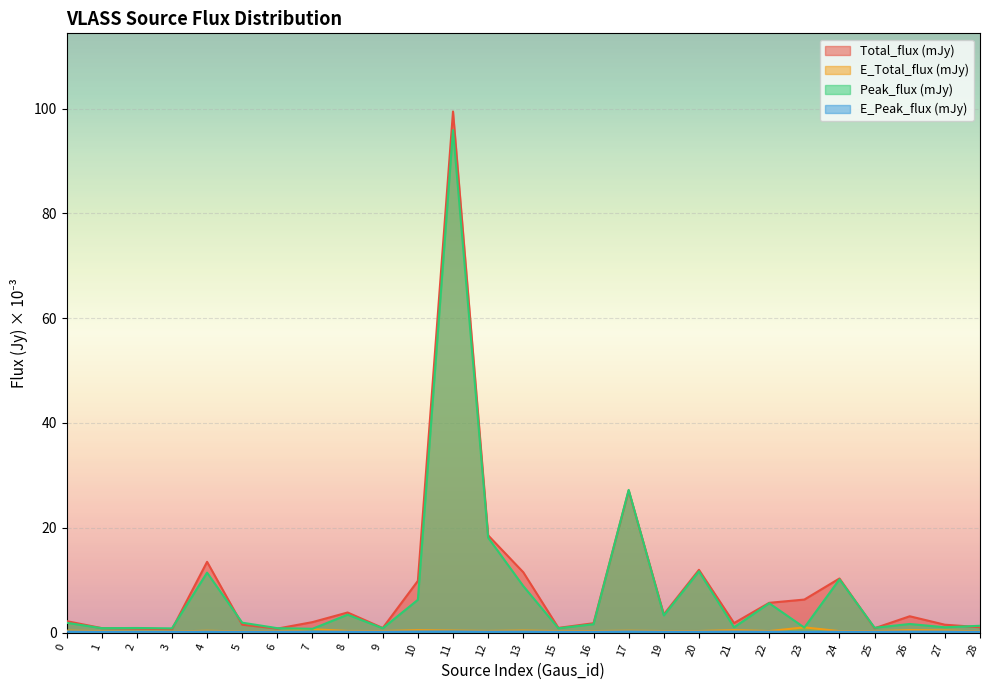

How many values in the Peak_flux series exceed 1?

17